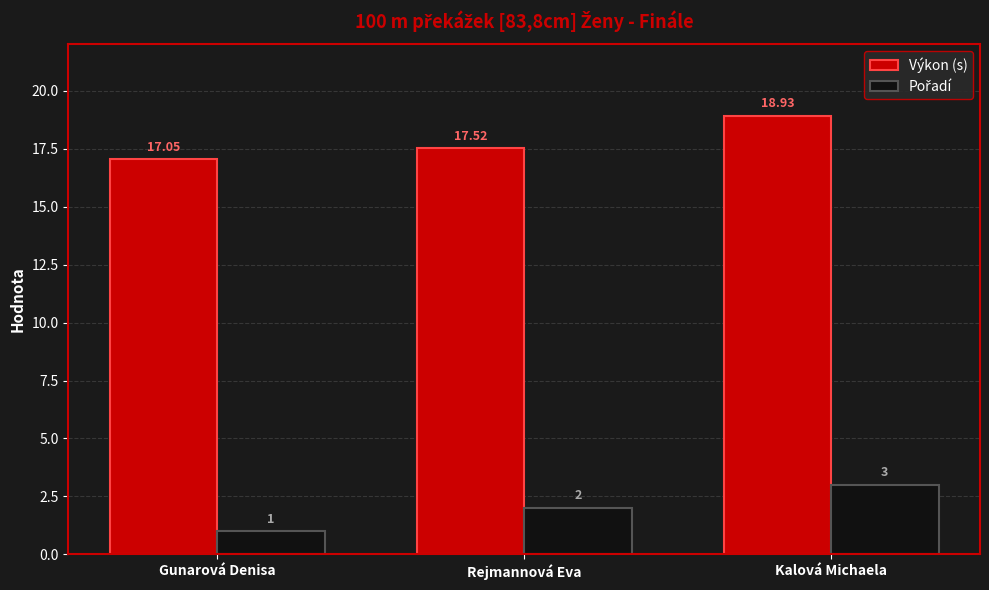

What position from the right is Gunarová Denisa?

3